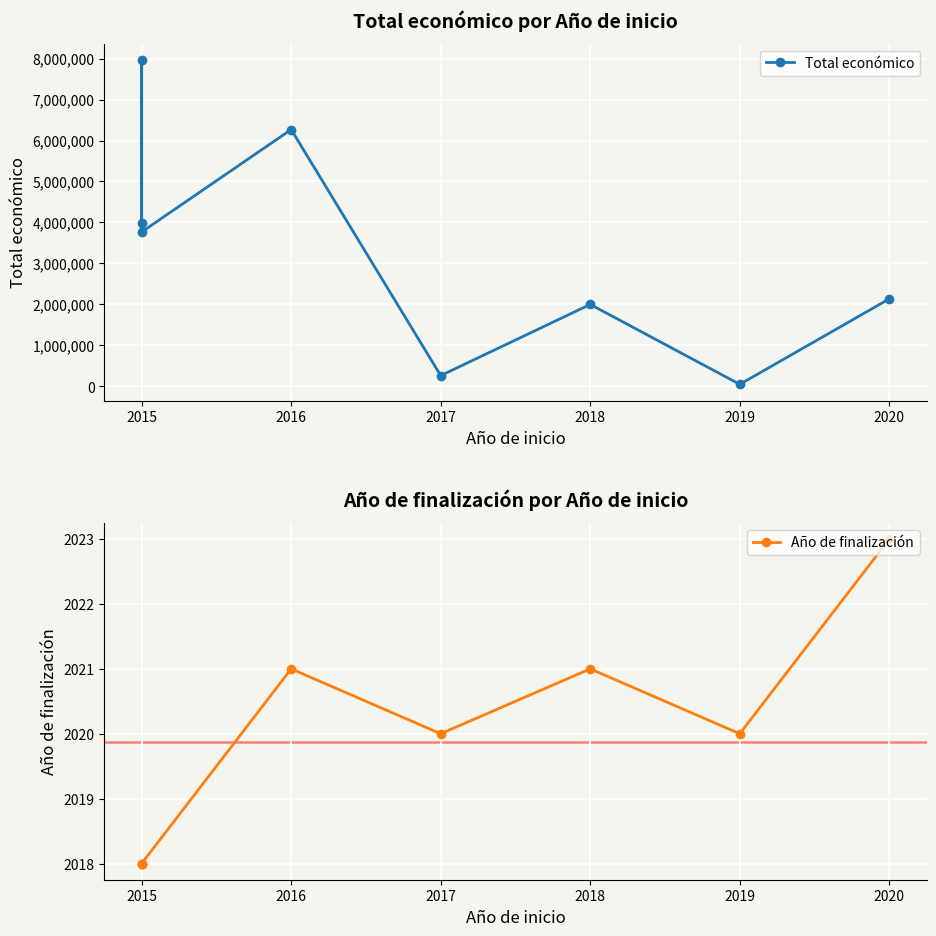

Does the chart display data point markers on the line(s)?

Yes